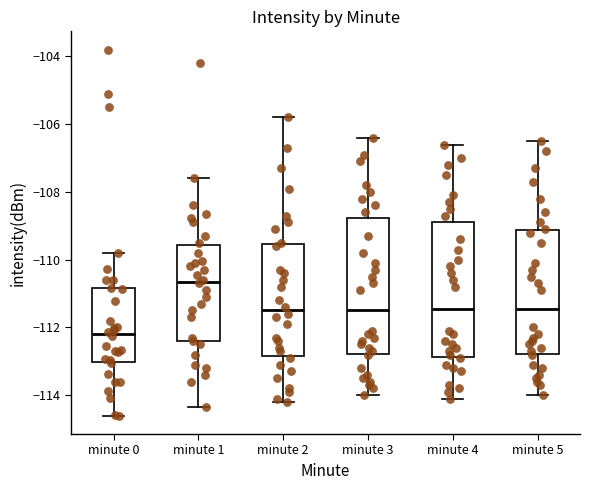

Reading left to right, read every box against the y-axis: the position of its median line, the range the box covers, and the ends of its whiskers. The values are not printed on the chart, so give them approximately, as read against the axis.

minute 0: median -112.2, box -113.0 to -110.8, whiskers -114.6 to -109.8
minute 1: median -110.6, box -112.4 to -109.6, whiskers -114.4 to -107.6
minute 2: median -111.4, box -112.8 to -109.6, whiskers -114.2 to -105.8
minute 3: median -111.4, box -112.8 to -108.8, whiskers -114.0 to -106.4
minute 4: median -111.4, box -112.8 to -108.8, whiskers -114.0 to -106.6
minute 5: median -111.4, box -112.8 to -109.2, whiskers -114.0 to -106.4